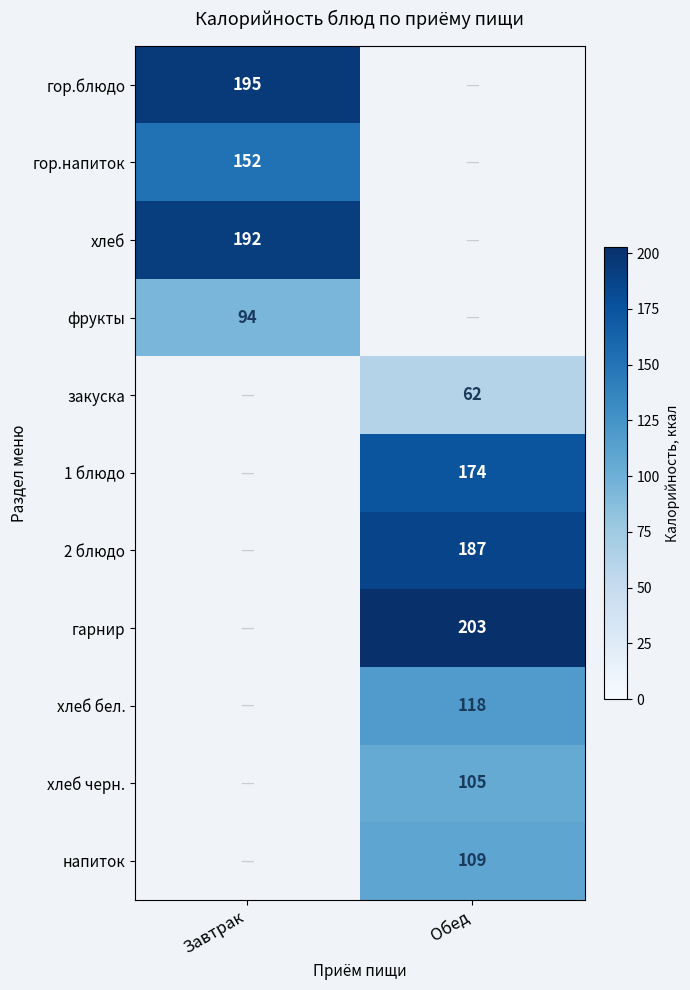

True or false: 1 блюдо has a value of 174 at Обед.

True